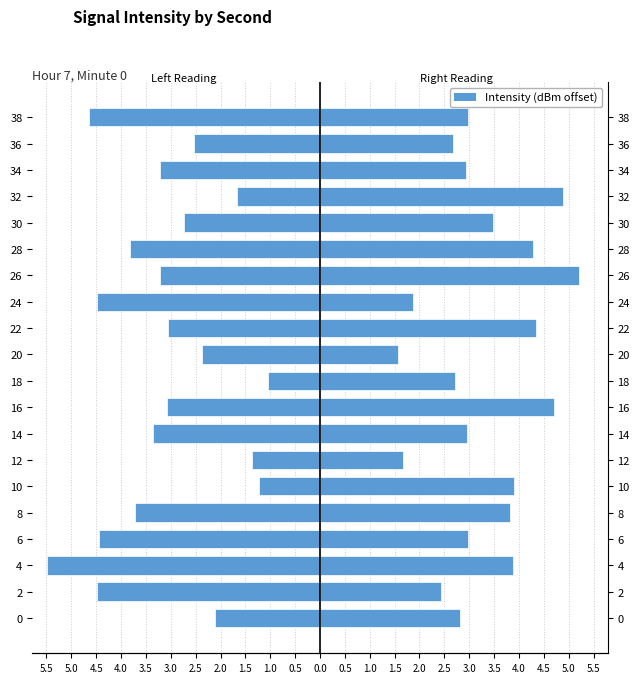

Reading left to right, extract all data points from this chart.

Left Reading: -2.1	-4.5	-5.5	-4.4	-3.7	-1.2	-1.4	-3.3	-3.1	-1.1	-2.4	-3.1	-4.5	-3.2	-3.8	-2.7	-1.7	-3.2	-2.5	-4.6
Right Reading: 2.8	2.4	3.9	3.0	3.8	3.9	1.7	3.0	4.7	2.7	1.6	4.3	1.9	5.2	4.3	3.5	4.9	2.9	2.7	3.0